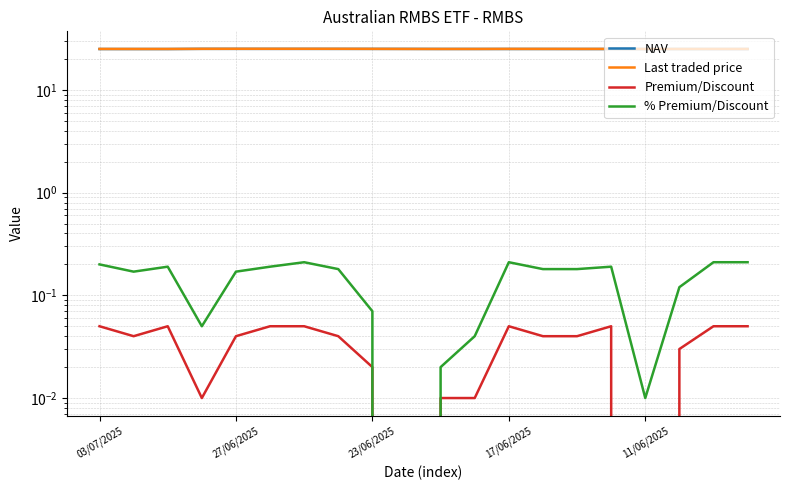

What is the highest value of the Last traded price series?

25.1